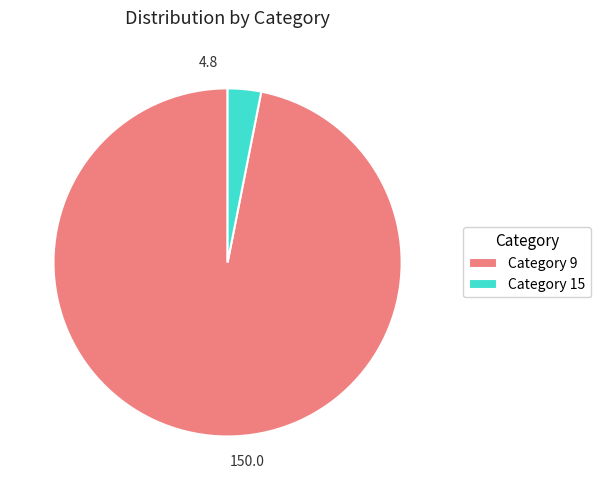

Is the sum of Category 9 and Category 15 greater than half?

Yes